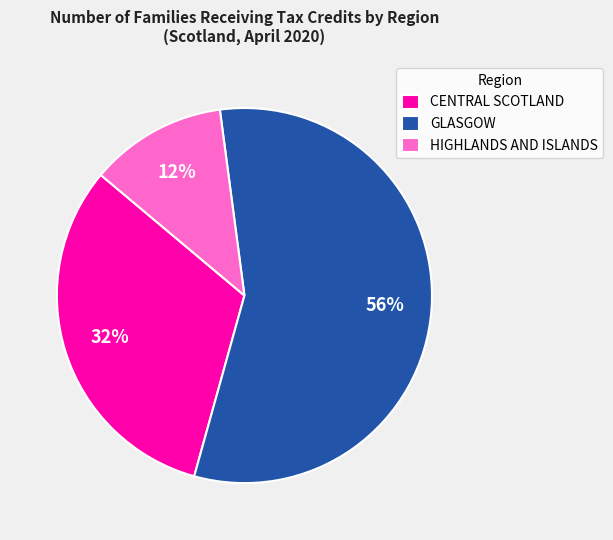

Is CENTRAL SCOTLAND the majority of the pie?

No